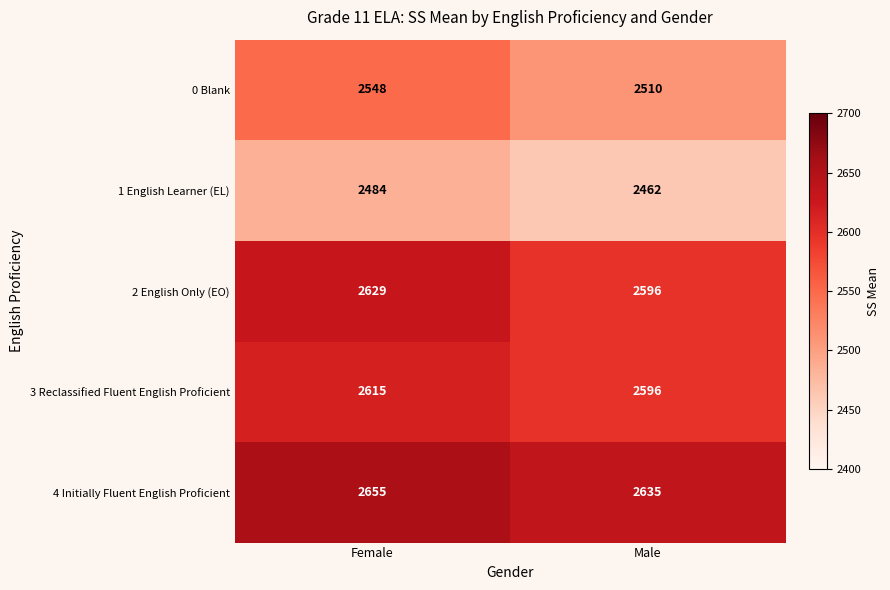

Count the number of categories in the chart.

2